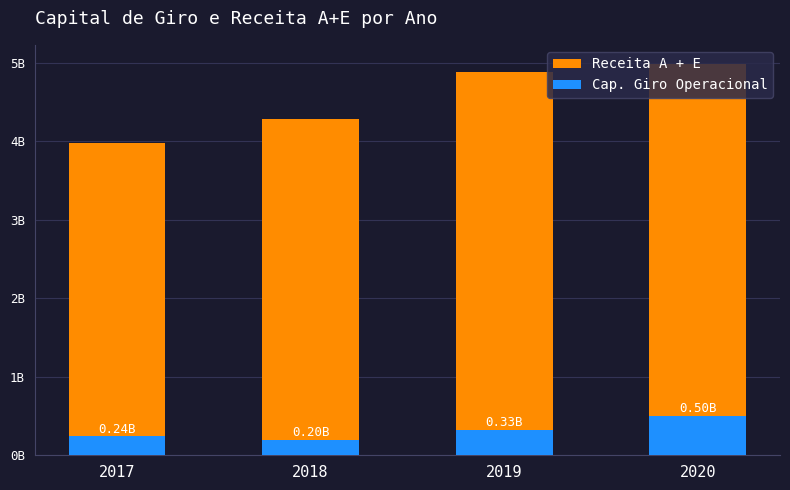

Which has a higher value, 2017 or 2020?

2020